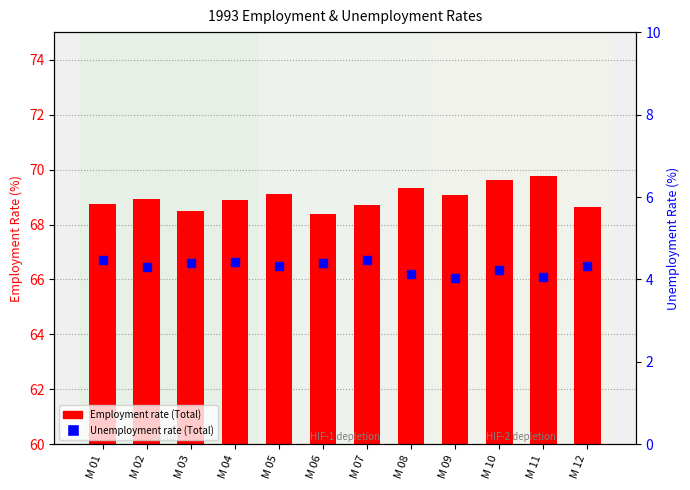

Which series has the widest spread of values?

Employment rate (Total)